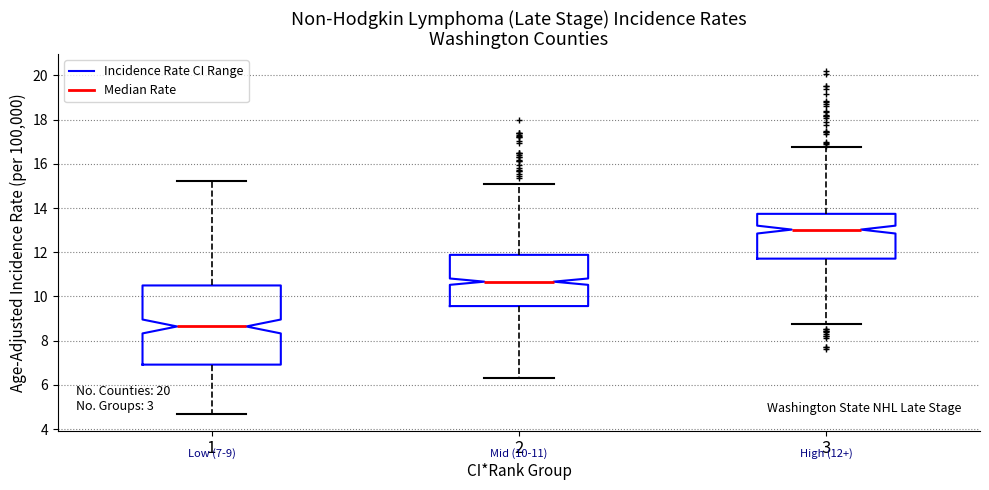

Which box is the tallest, from its lower edge to its upper edge?

1